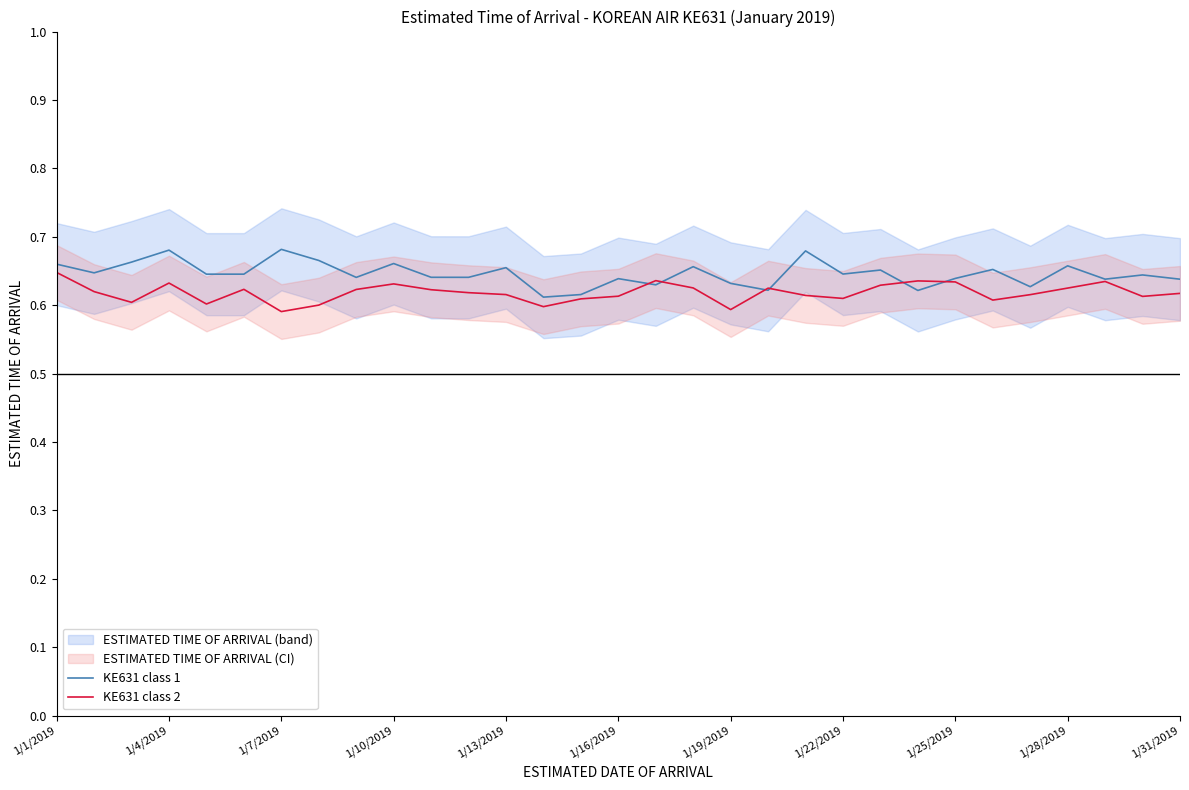

At how many categories does at least one series exceed 0?

31